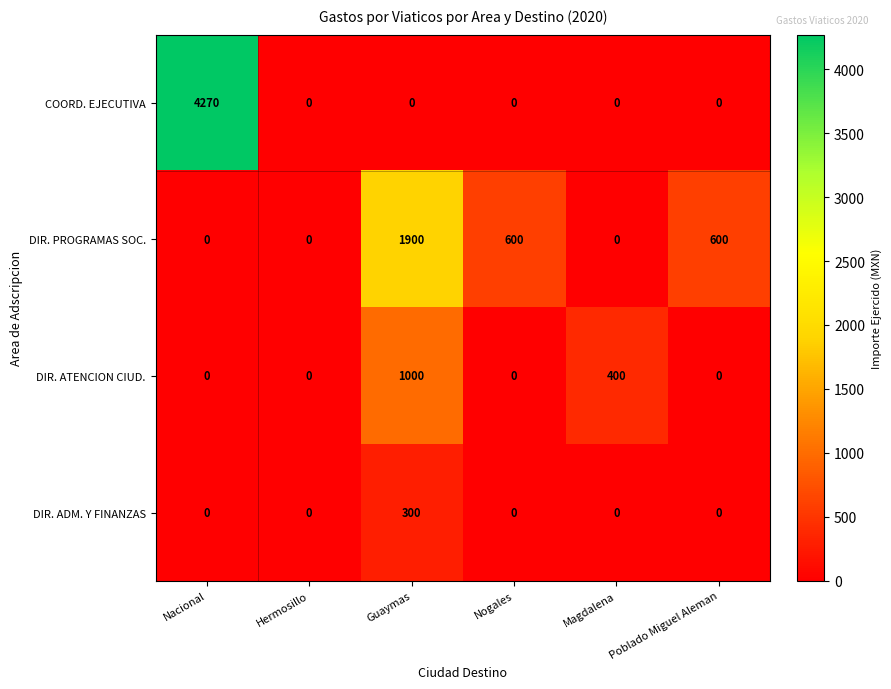

What is the difference between the maximum and minimum values in the DIR. ATENCION CIUD. series?

1000